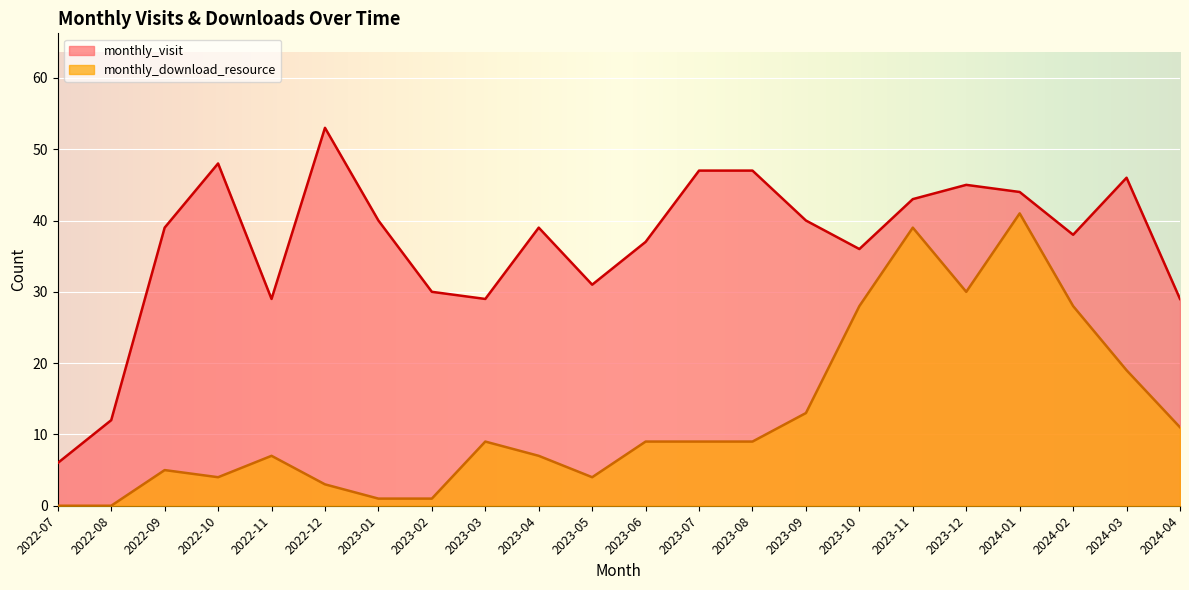

What is the value of the monthly_visit point at the 14th from the left?

47